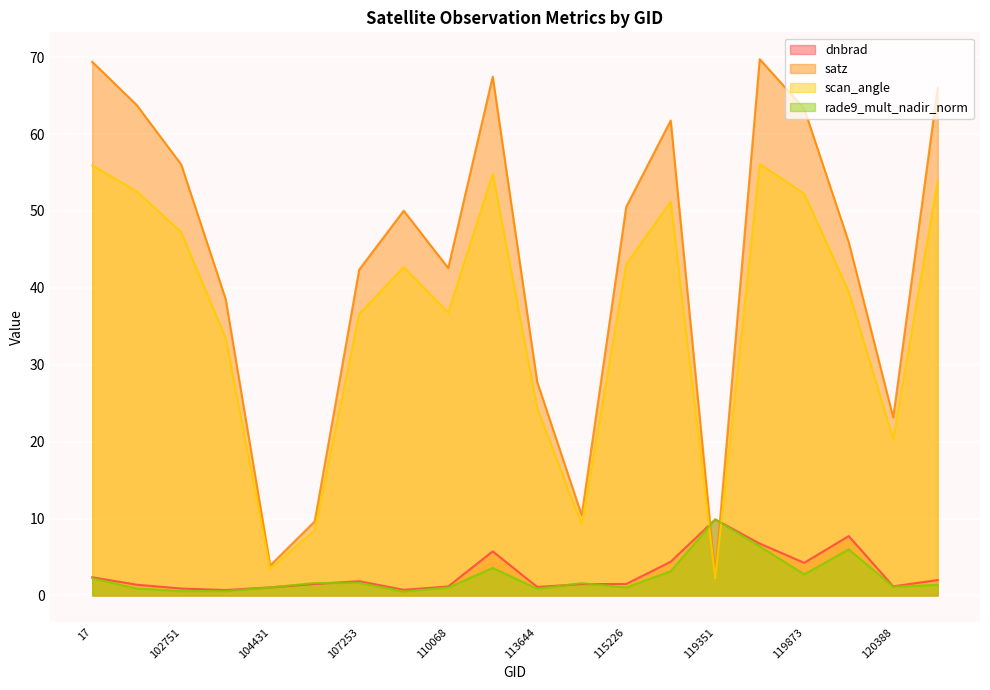

What is the maximum value shown in the chart?

69.7